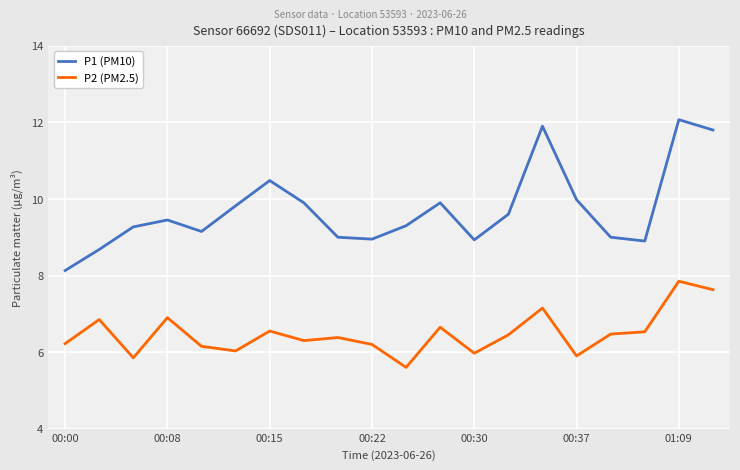

What is the lowest value of the P2 (PM2.5) series?

5.6